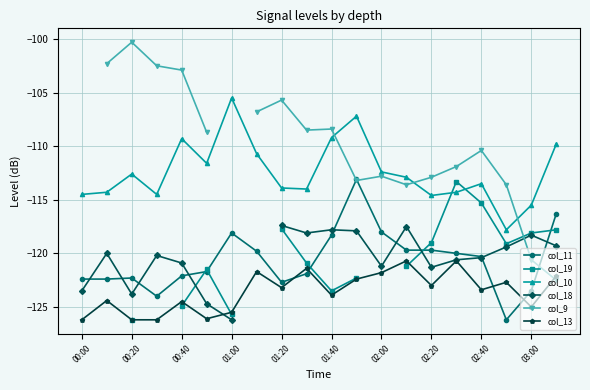

After their last crossing, which series has the higher values: col_11 or col_13?

col_11